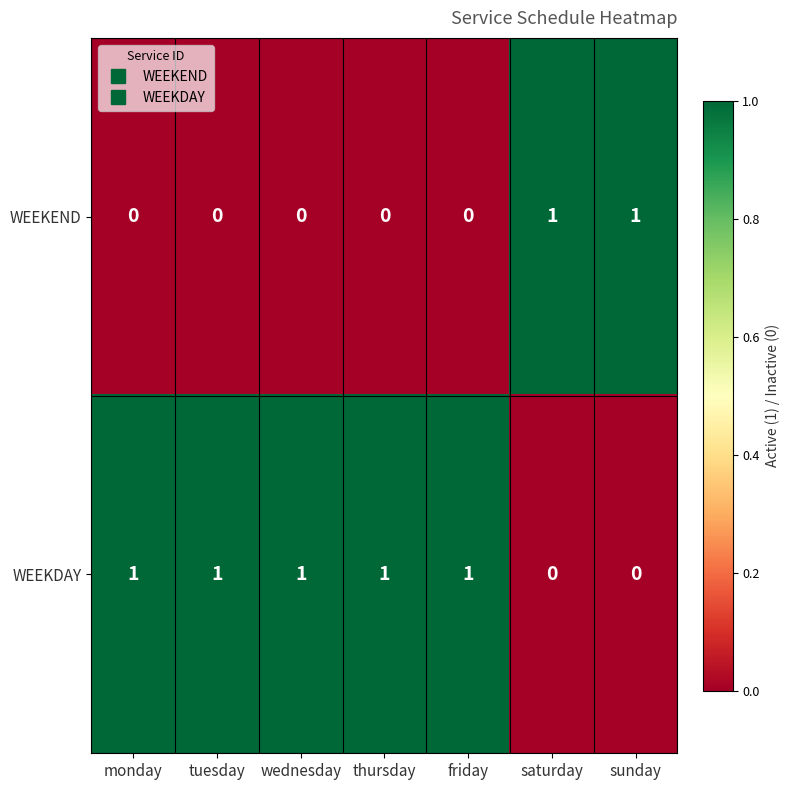

Reading left to right, what are all the values shown in this chart?

WEEKEND: 0	0	0	0	0	1	1
WEEKDAY: 1	1	1	1	1	0	0